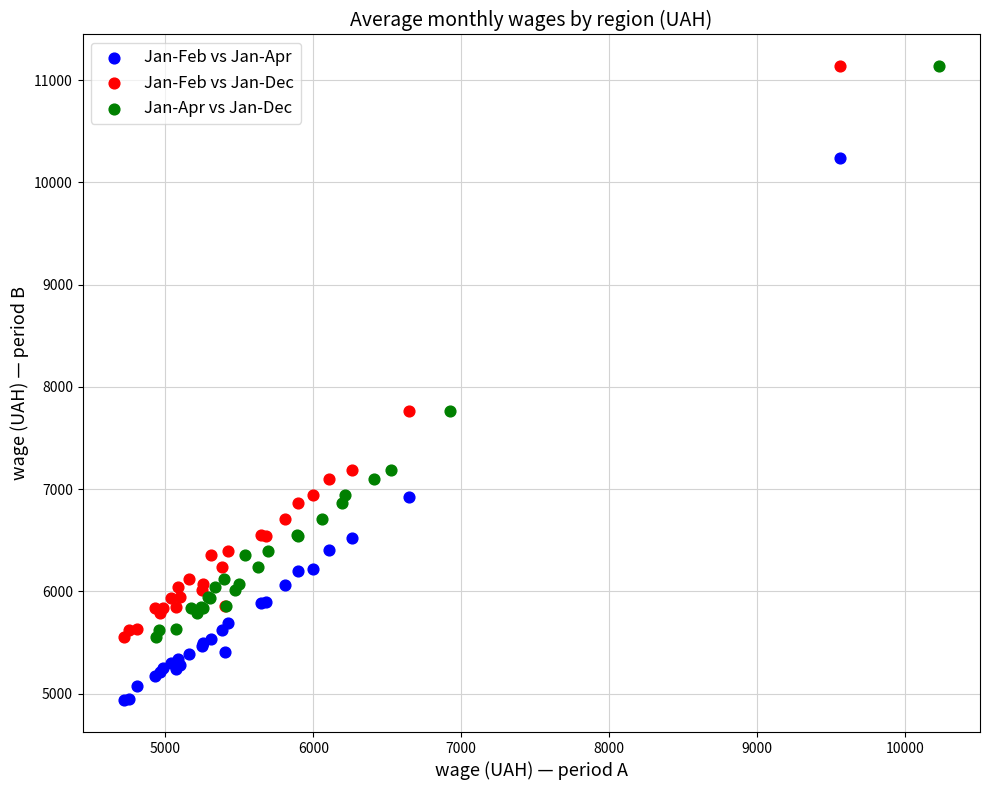

Which series contains the lowest Y value?

Jan-Feb vs Jan-Apr